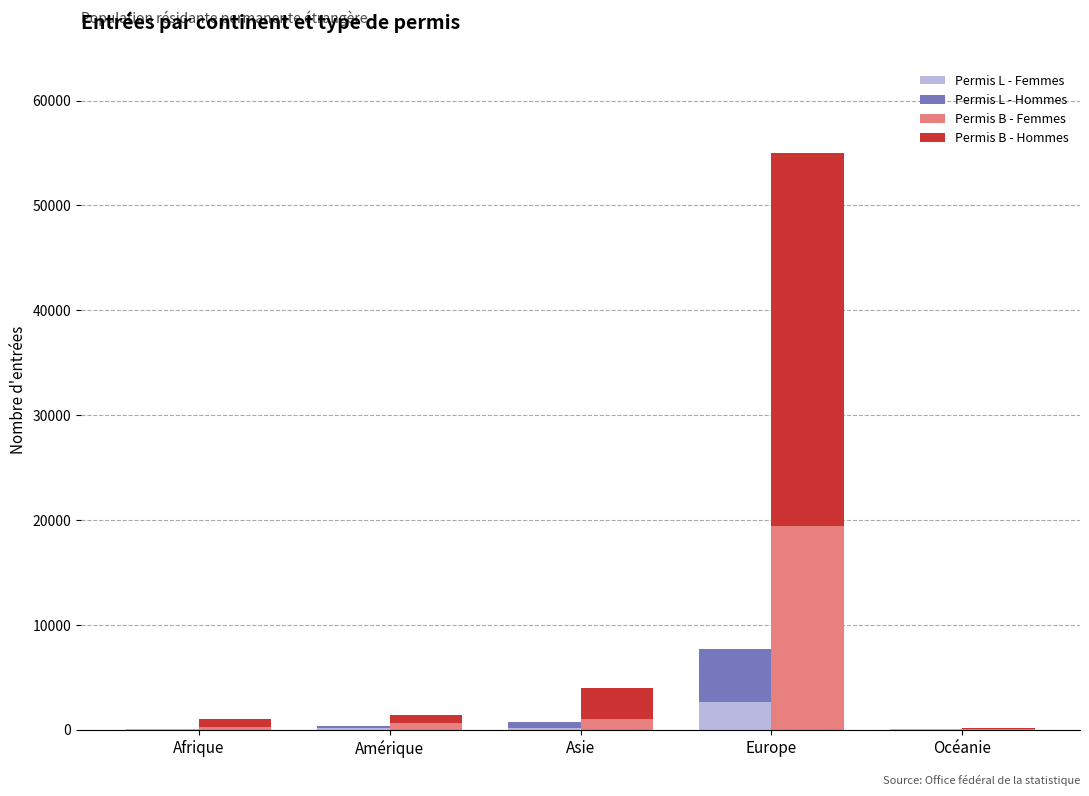

Count the number of data series in this chart.

4